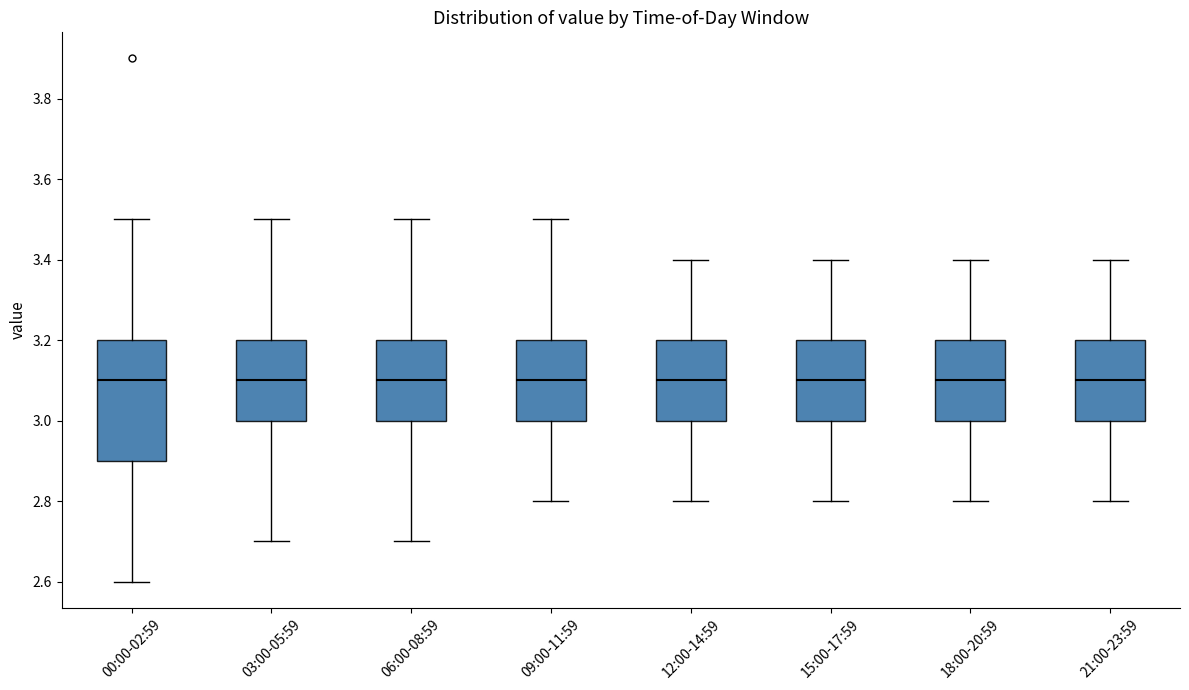

Reading left to right, transcribe this box plot: for each box, give where its median line is, the range the box spans, and where its two whiskers end, as read against the y-axis. The values are not printed on the chart, so give them approximately, as read against the axis.

00:00-02:59: median 3.1, box 2.9 to 3.2, whiskers 2.6 to 3.5
03:00-05:59: median 3.1, box 3.0 to 3.2, whiskers 2.7 to 3.5
06:00-08:59: median 3.1, box 3.0 to 3.2, whiskers 2.7 to 3.5
09:00-11:59: median 3.1, box 3.0 to 3.2, whiskers 2.8 to 3.5
12:00-14:59: median 3.1, box 3.0 to 3.2, whiskers 2.8 to 3.4
15:00-17:59: median 3.1, box 3.0 to 3.2, whiskers 2.8 to 3.4
18:00-20:59: median 3.1, box 3.0 to 3.2, whiskers 2.8 to 3.4
21:00-23:59: median 3.1, box 3.0 to 3.2, whiskers 2.8 to 3.4